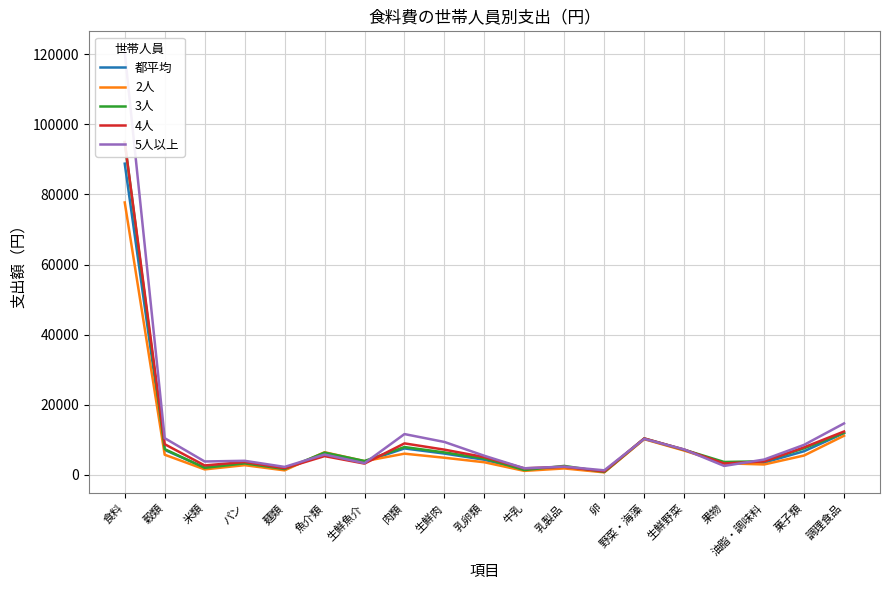

At 菓子類, list the series in order from smallest to largest.

2人, 都平均, 3人, 4人, 5人以上